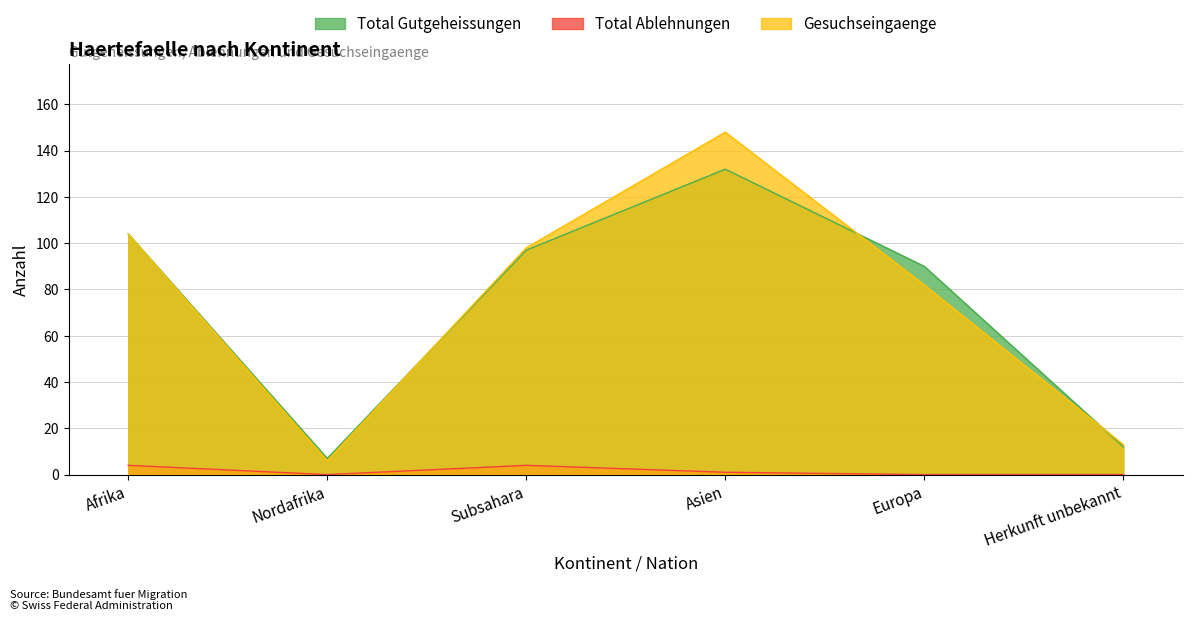

What are all the series names shown in the legend?

Total Gutgeheissungen, Total Ablehnungen, Gesuchseingaenge